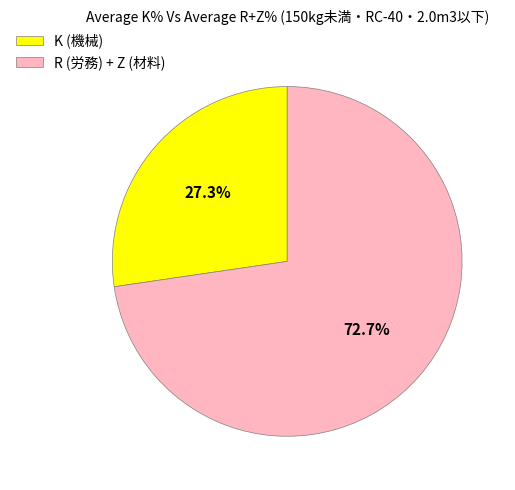

To the nearest percent, what is the average slice percentage?

50%